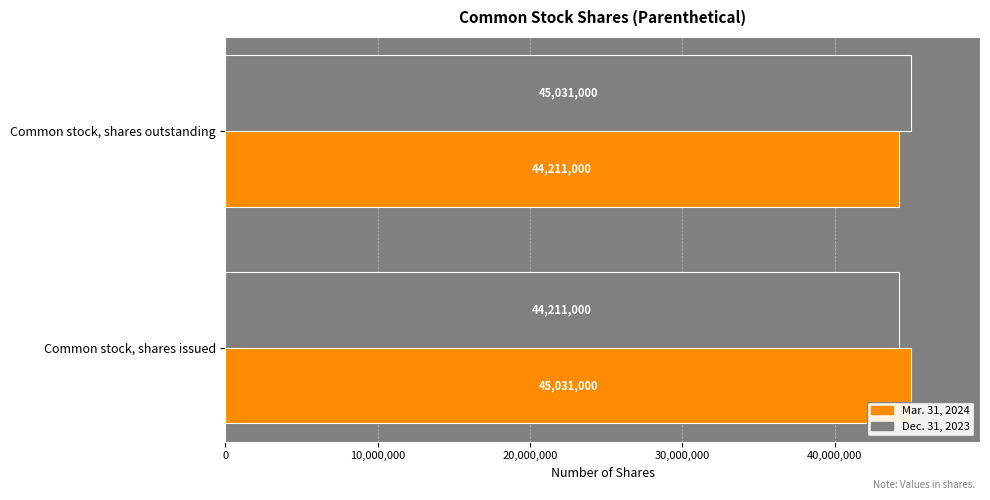

At which label does Mar. 31, 2024 reach its minimum?

Common stock, shares outstanding